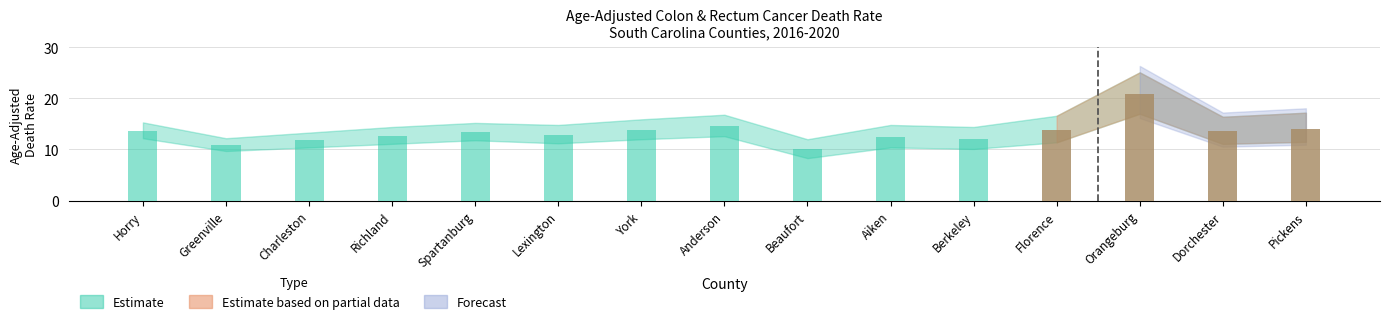

What is the value of the Age-Adjusted Rate bar at the 15th from the left?

14.1